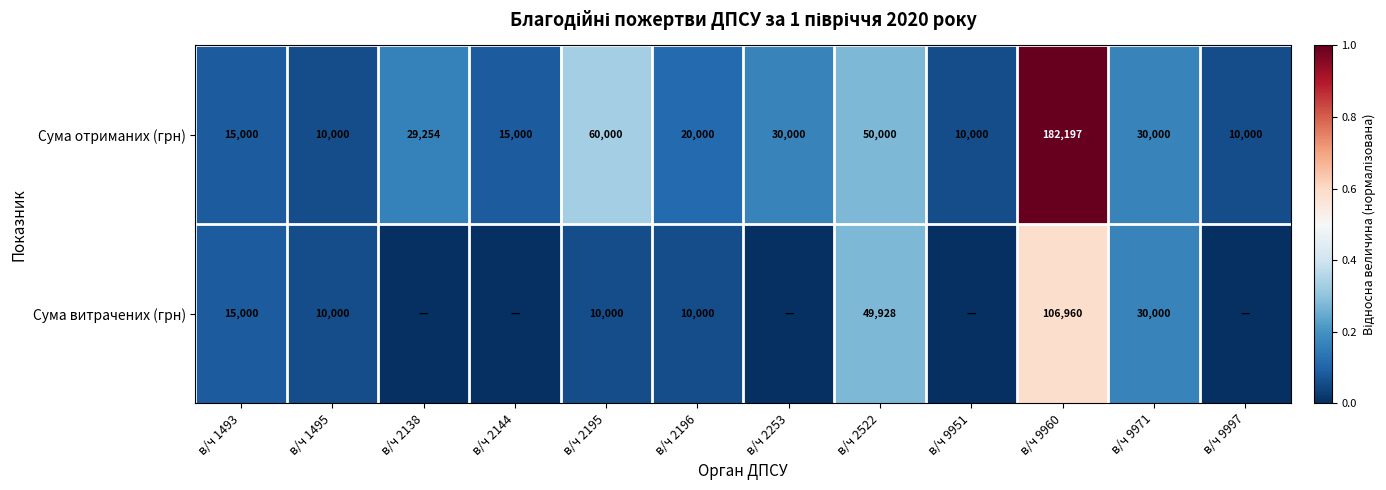

At which label does Сума отриманих (грн) reach its peak?

в/ч 9960